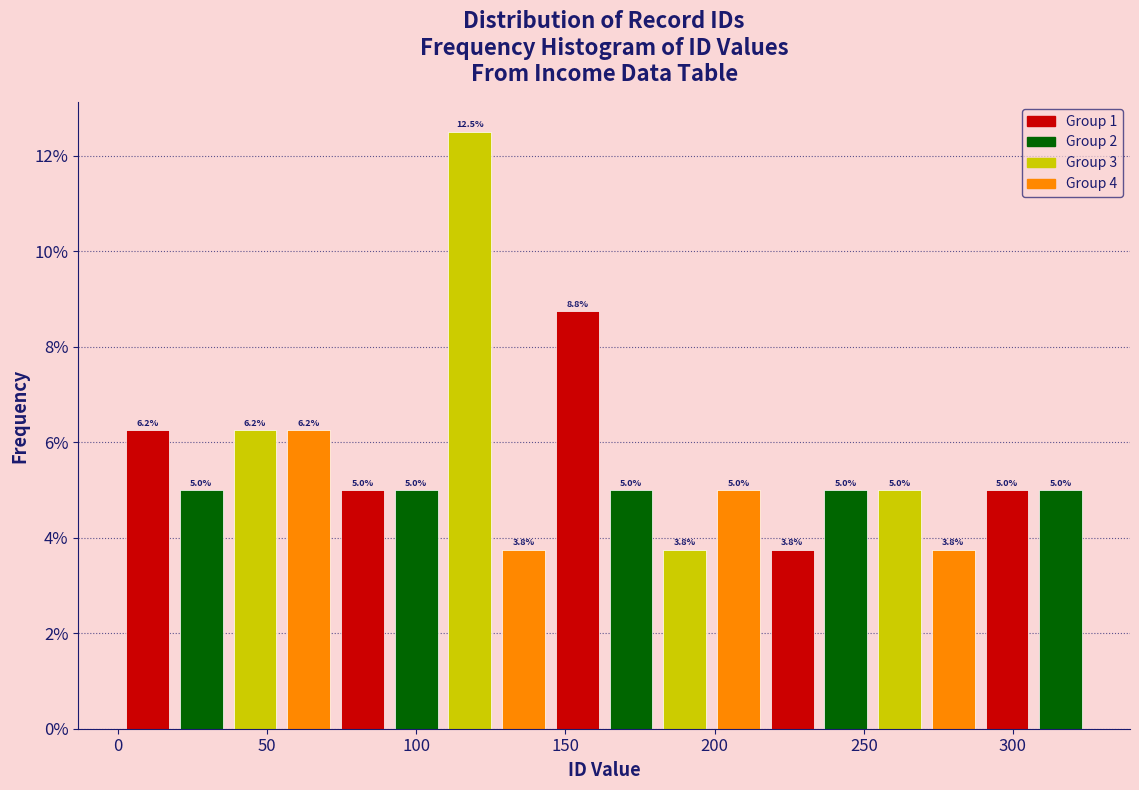

Around what value on the x-axis is the tallest bar? Give the approximate position of its centre, as read against the axis.

120